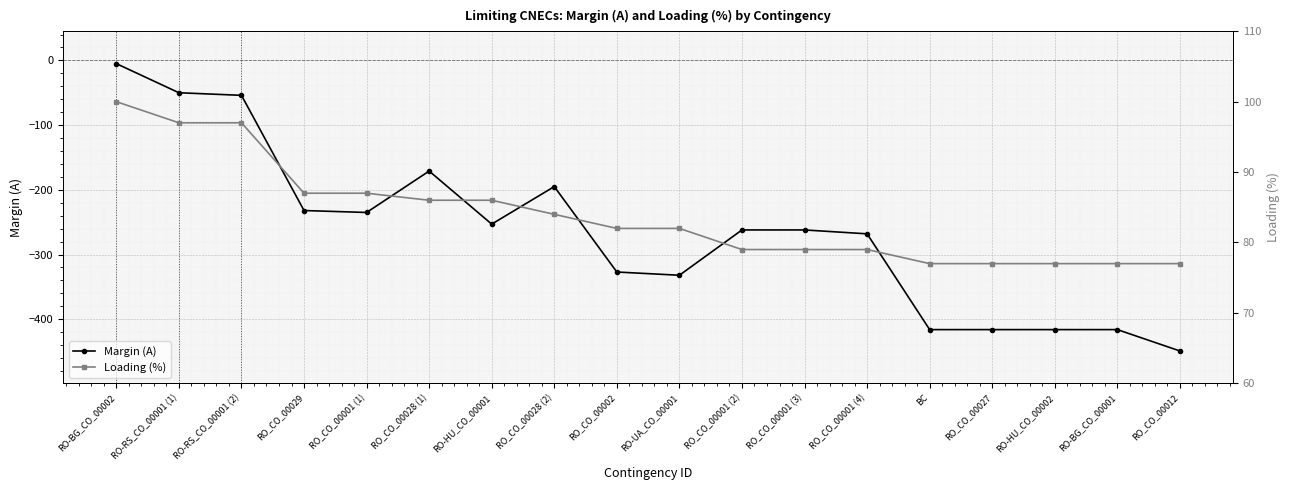

What is the spread (max minus min) of values at RO-RS_CO_00001 (1)?

147